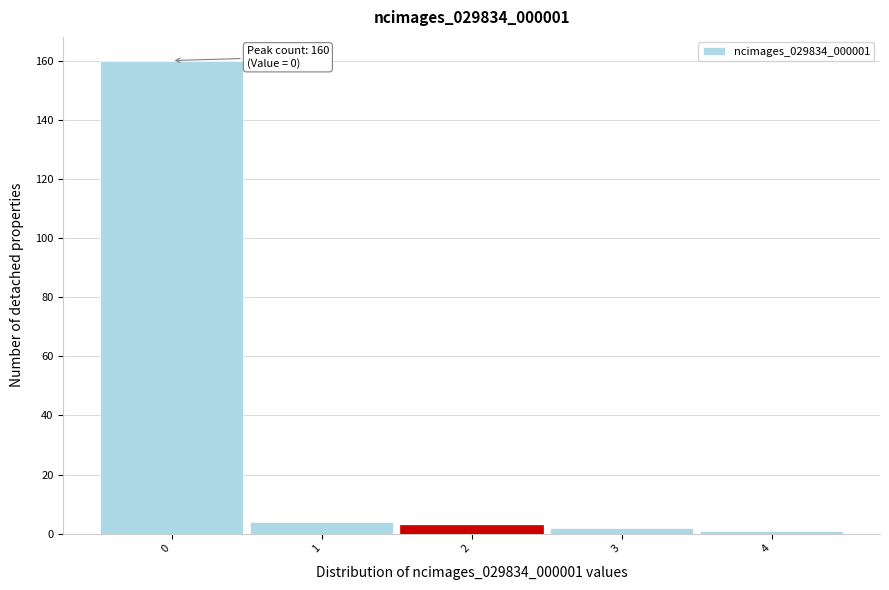

Over which range of the x-axis is the bar tallest?

-0.5 to 0.5